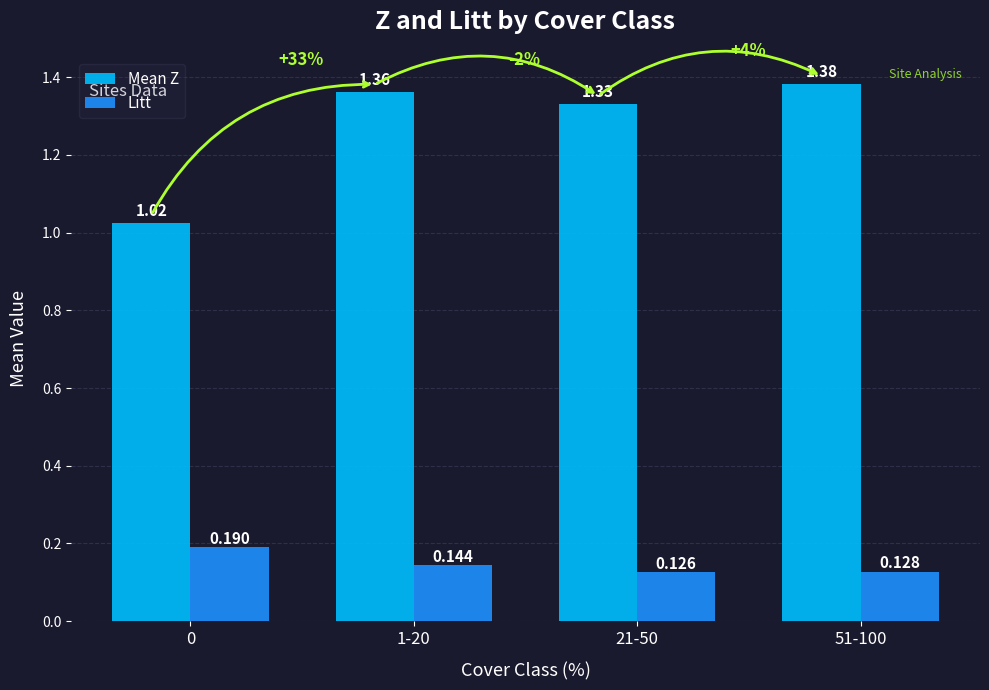

Does the chart contain any negative values?

No